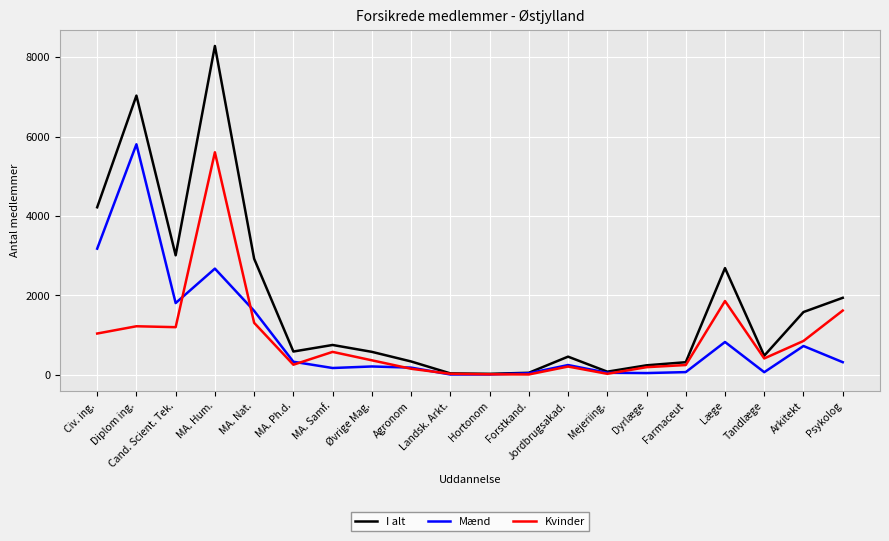

Is the value of Mænd at Diplom ing. greater than the value of I alt at Dyrlæge?

Yes